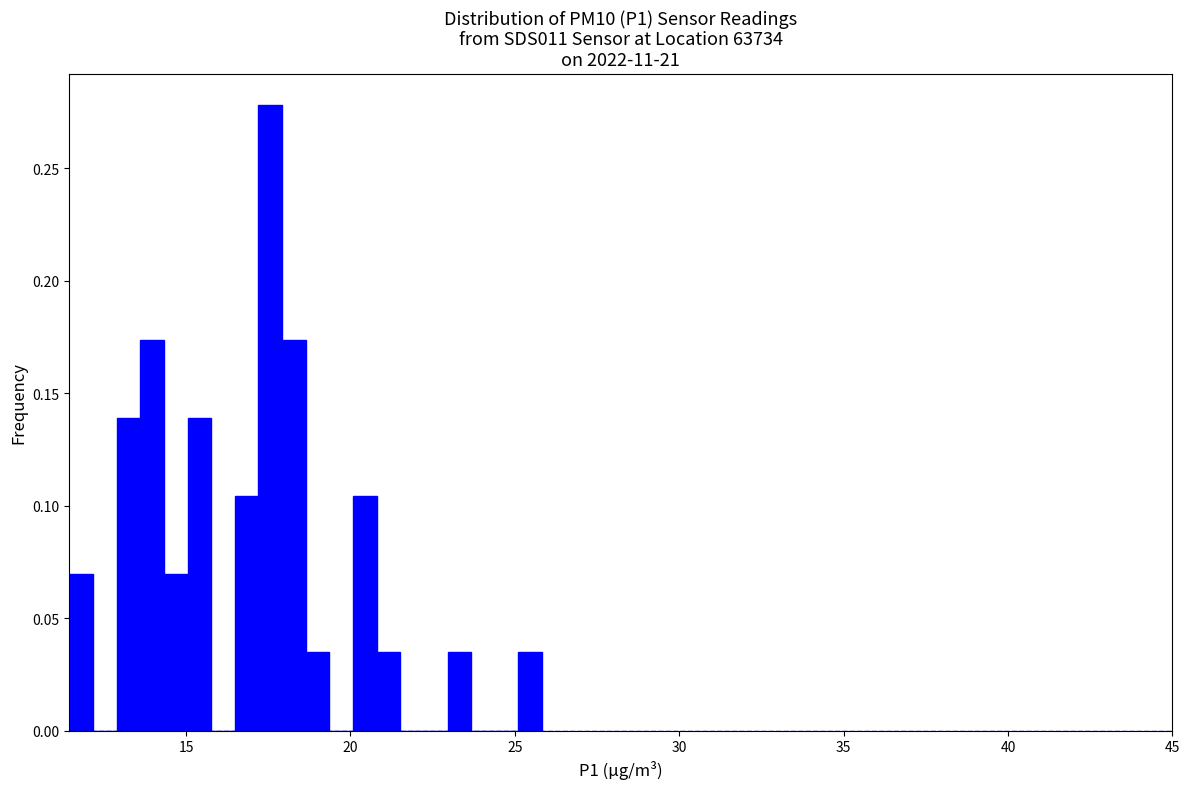

Around what value on the x-axis is the tallest bar? Give the approximate position of its centre, as read against the axis.

17.5